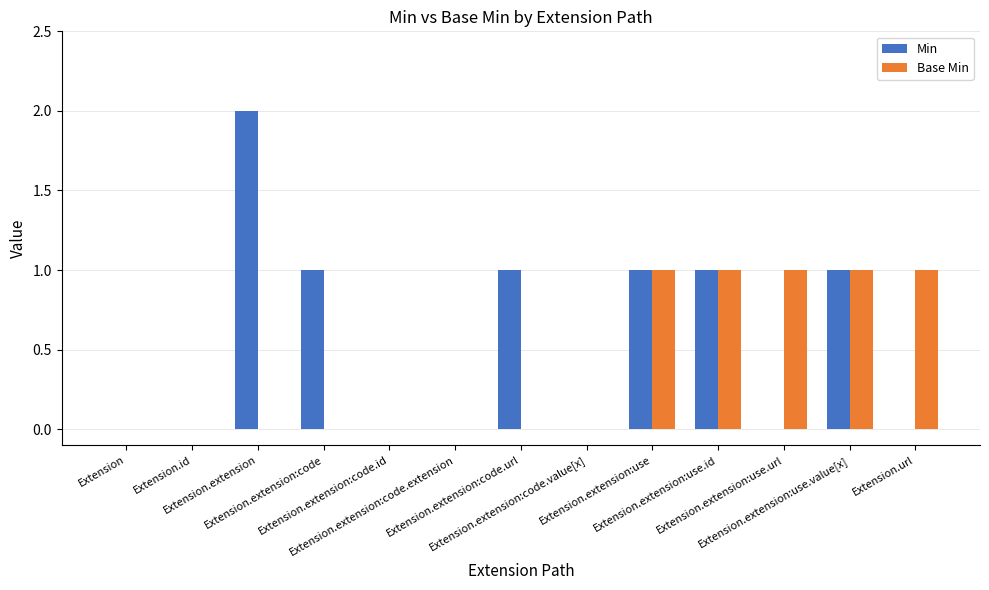

How many Min values are between 0 and 1?

12